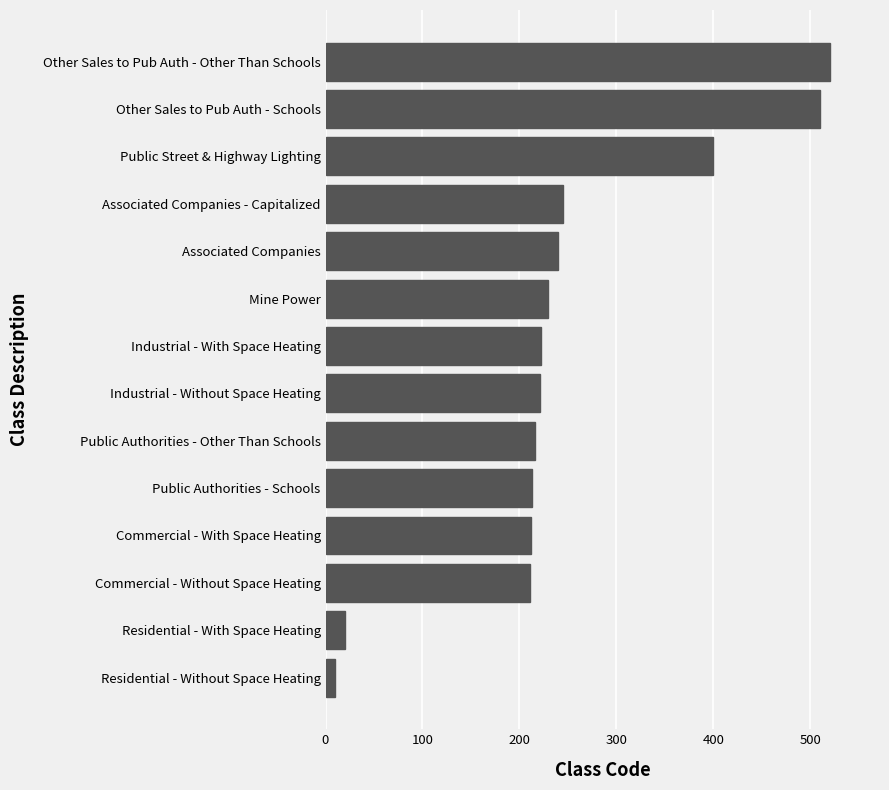

Is it true that the value at Public Street & Highway Lighting is 683?

False